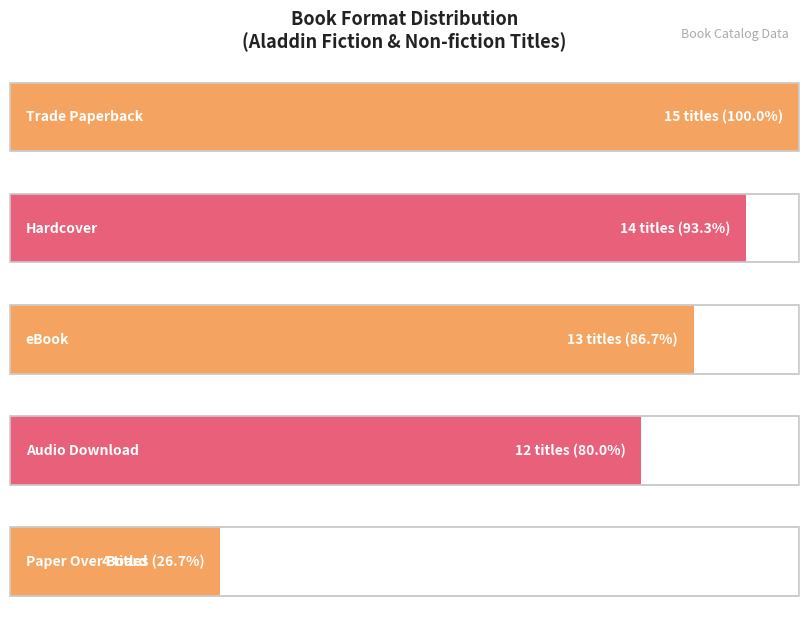

Rank the categories by value from lowest to highest.

Paper Over Board, Audio Download, eBook, Hardcover, Trade Paperback